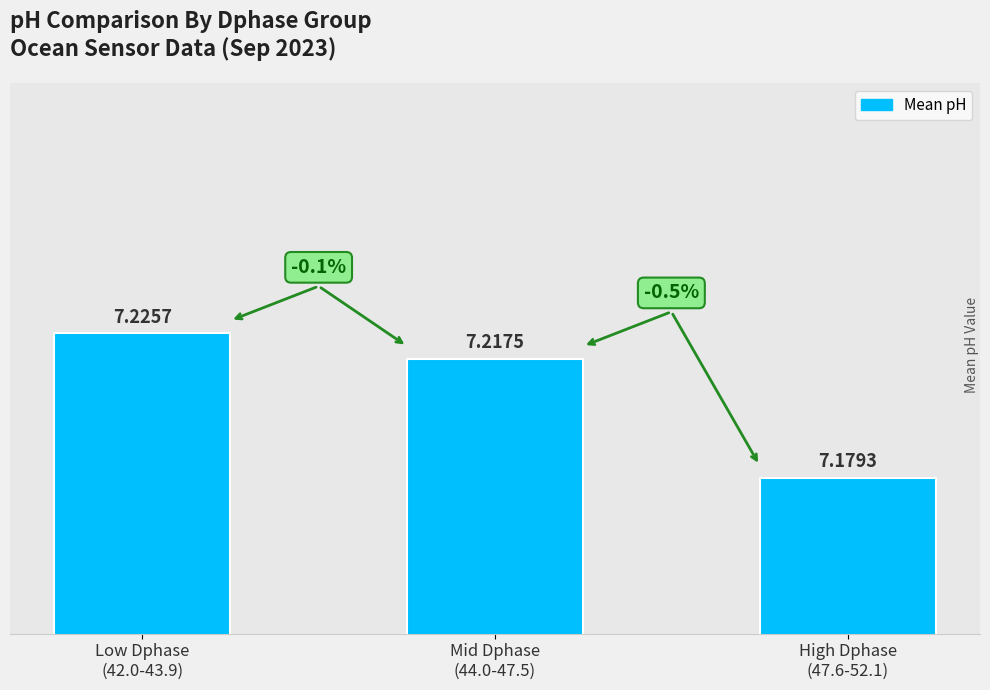

List the labels in order of value, smallest first.

High Dphase
(47.6-52.1), Mid Dphase
(44.0-47.5), Low Dphase
(42.0-43.9)